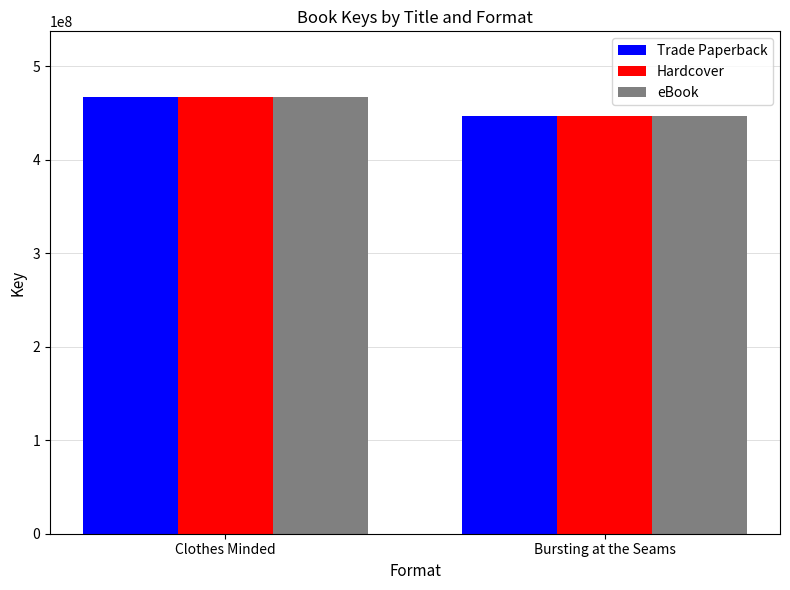

The Trade Paperback series shows 235290424 at Clothes Minded. True or false?

False